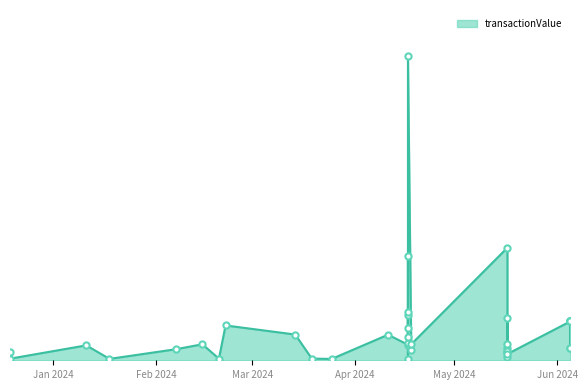

What is the ratio of the value at 2024-04-17 to the value at 2024-01-11?

3.2